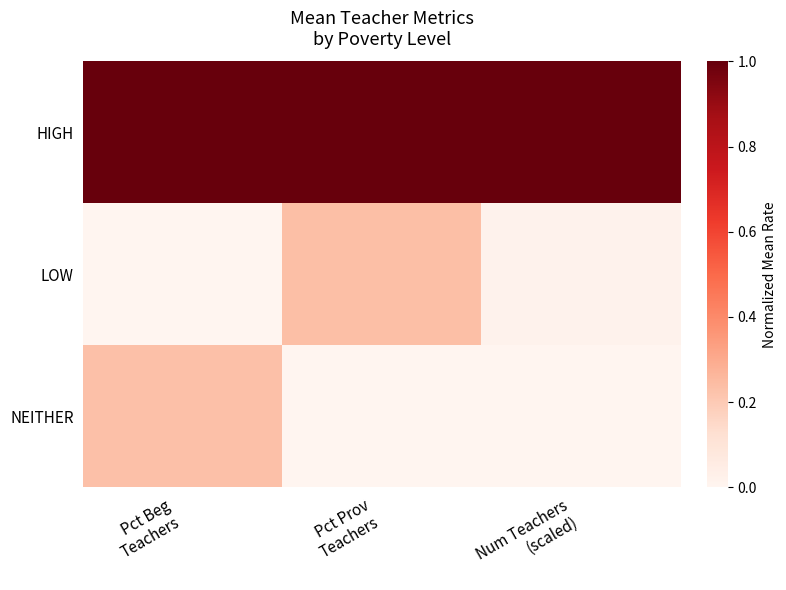

Which series has the largest total across all categories?

HIGH